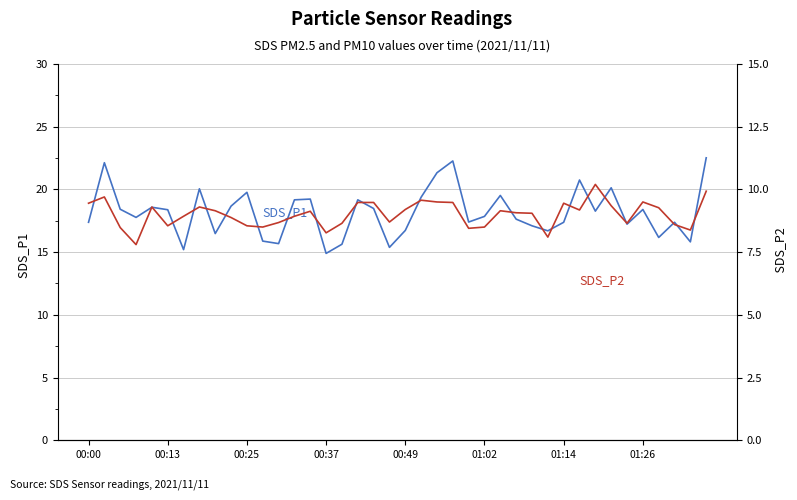

What is the average value of the SDS_P2 series?

9.0